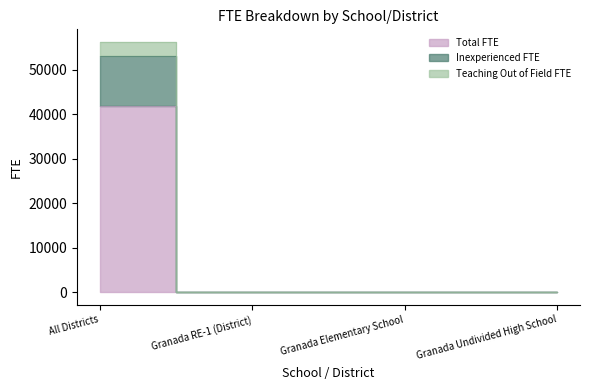

What position from the left is Granada Undivided High School?

4